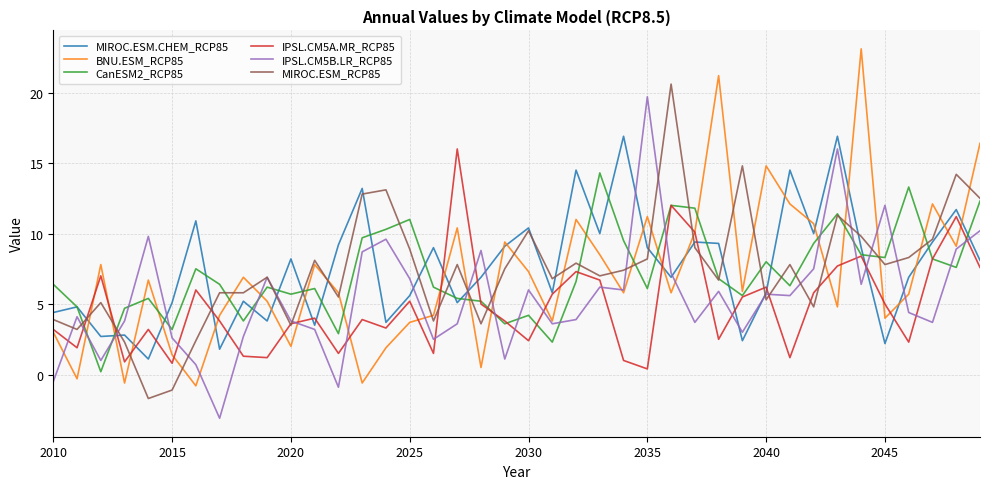

What is the smallest value displayed?

-3.1